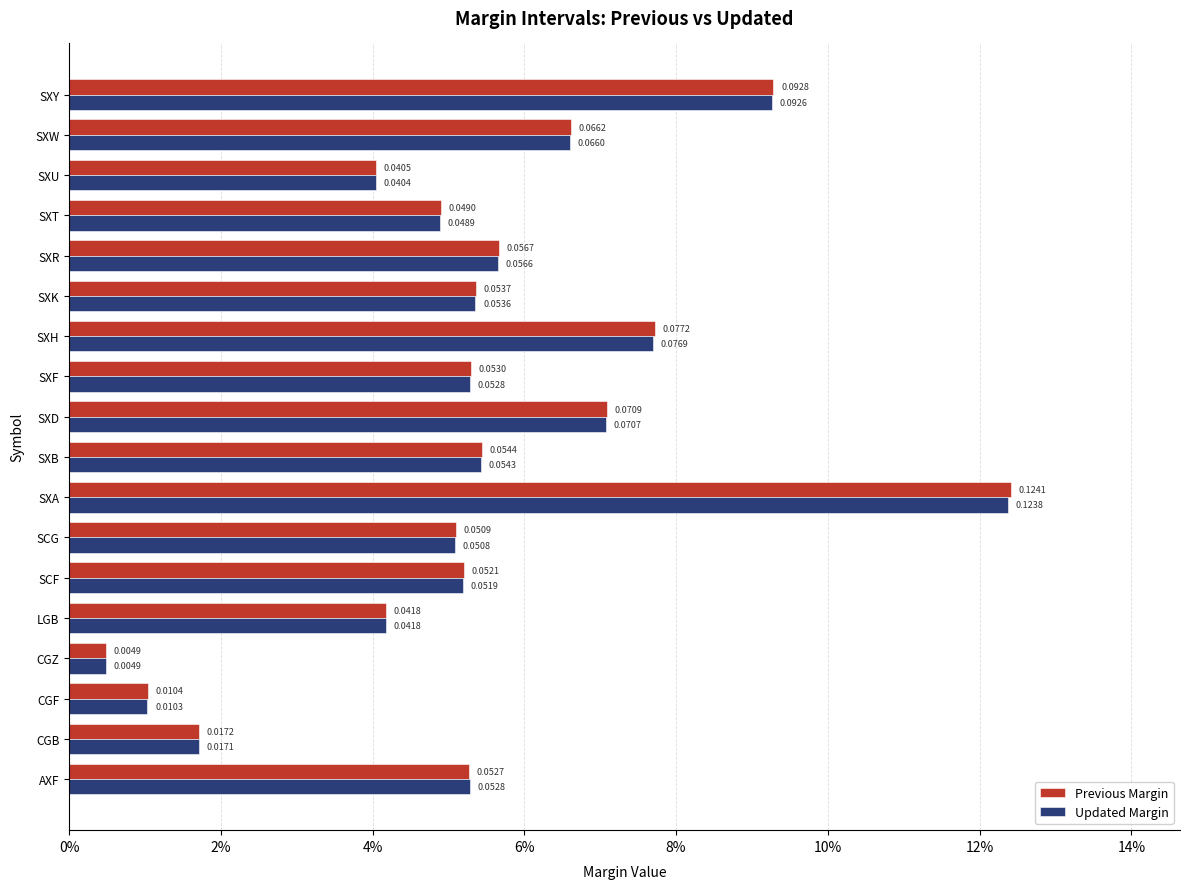

At how many categories does at least one series exceed 0?

18